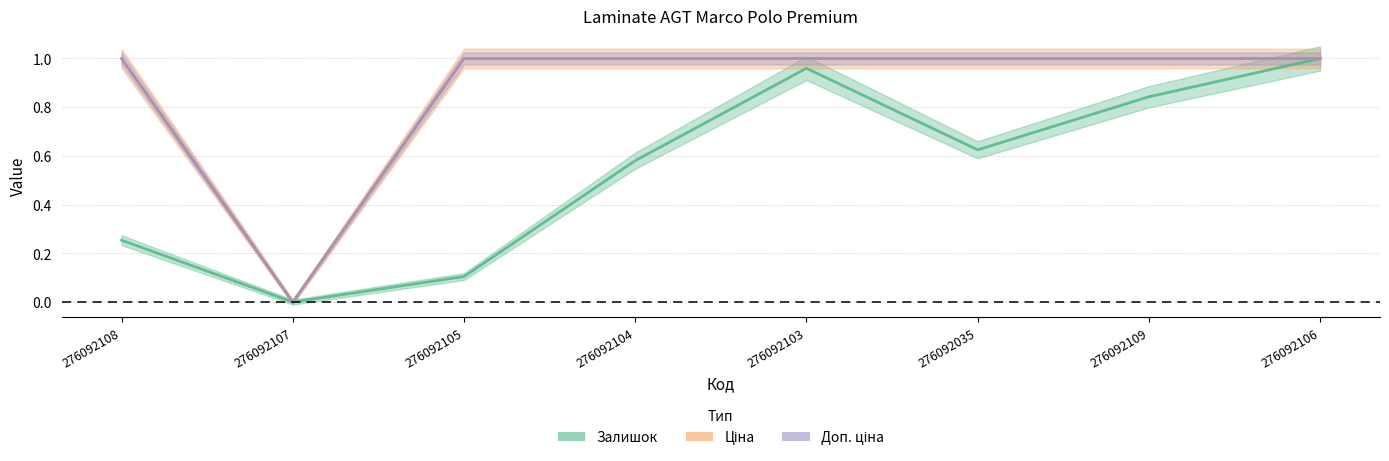

Rank the categories by Ціна value from lowest to highest.

276092107, 276092108, 276092105, 276092104, 276092103, 276092035, 276092109, 276092106